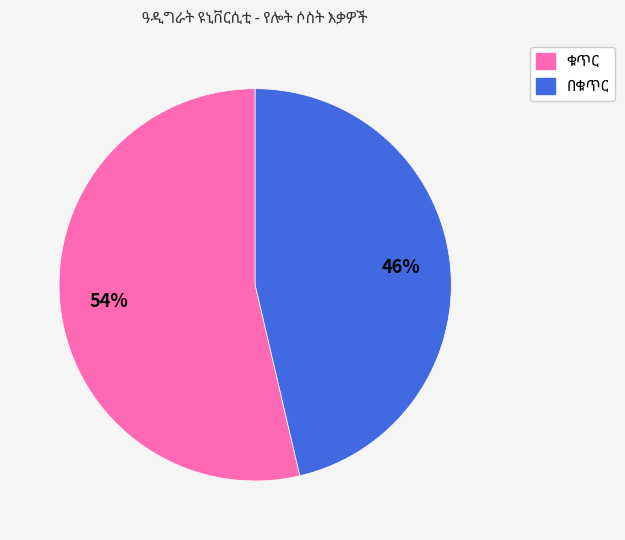

To the nearest percent, what is the average slice percentage?

50%